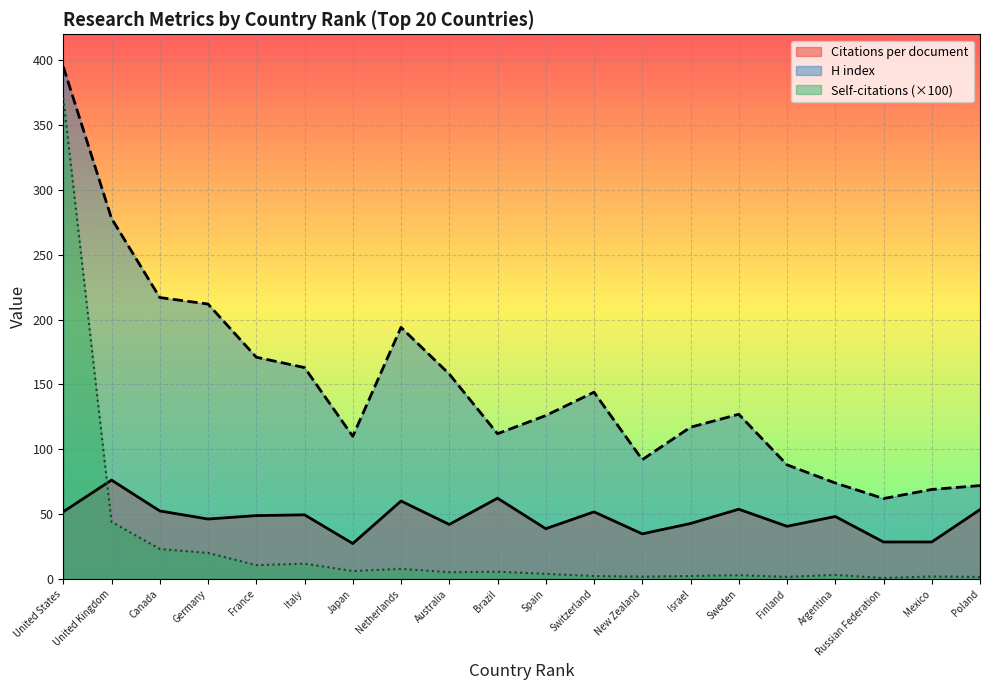

True or false: Self-citations (hundreds) and Citations per document intersect in this chart.

True